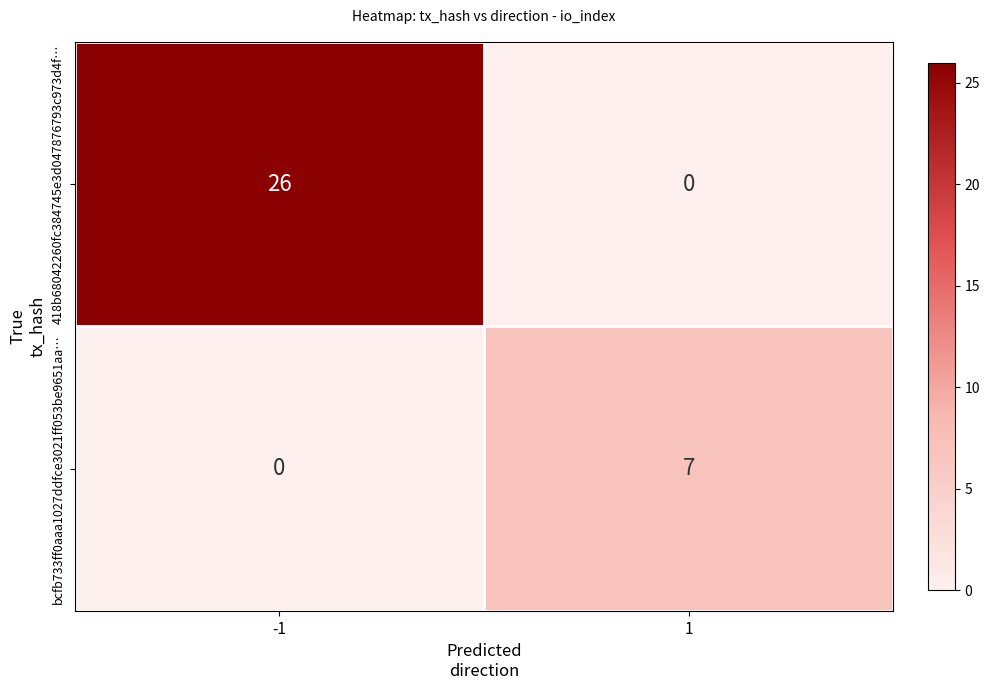

Which series has the largest total across all categories?

418b68042260fc384745e3d047876793c973d4f…